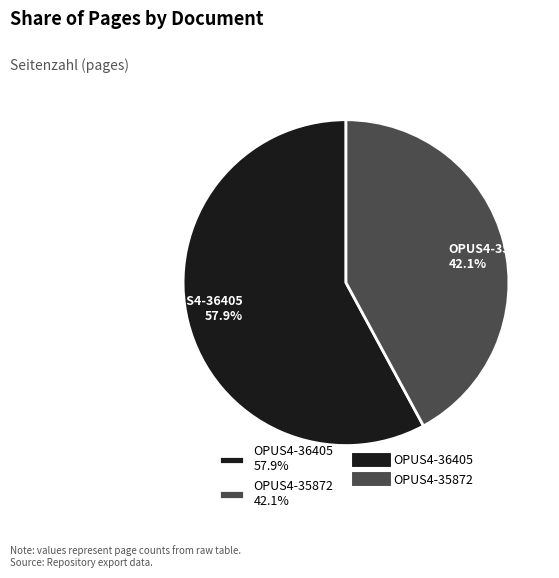

Approximately how many times larger is the value at OPUS4-35872 42.1% compared to OPUS4-36405 57.9%?

0.7